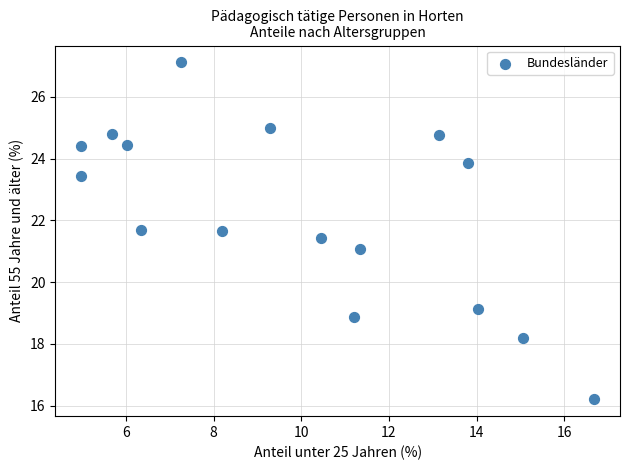

What is the range of X values (max minus min)?

11.7